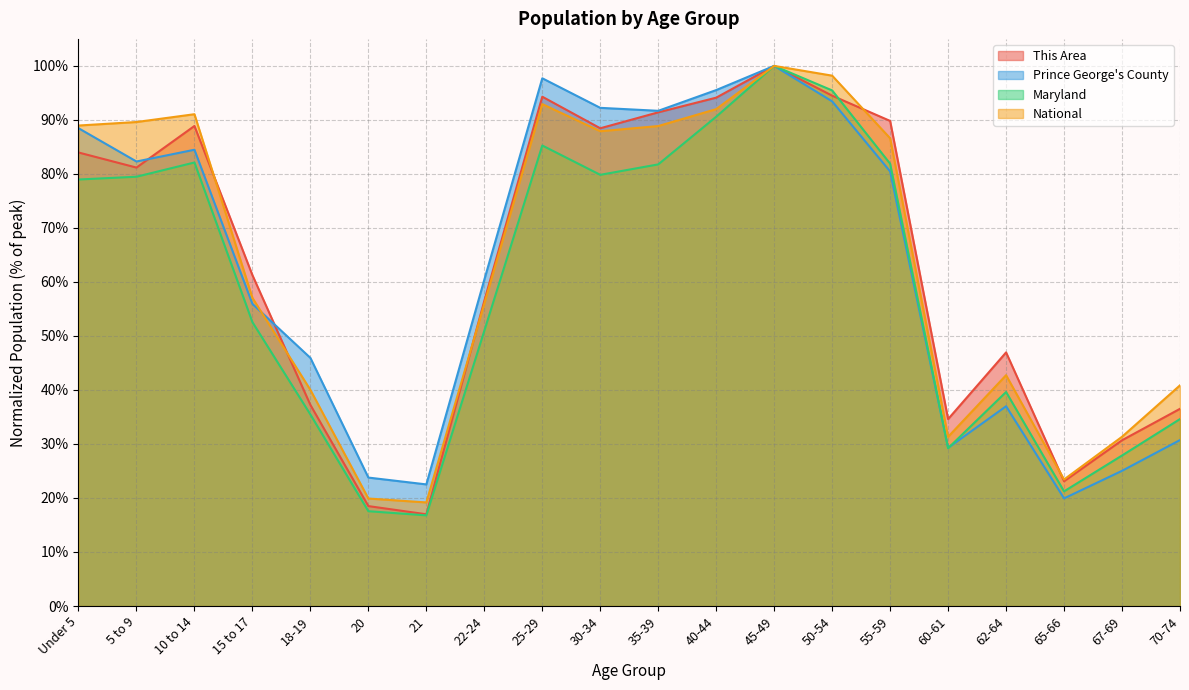

At which label is Prince George's County closest to 0?

65-66